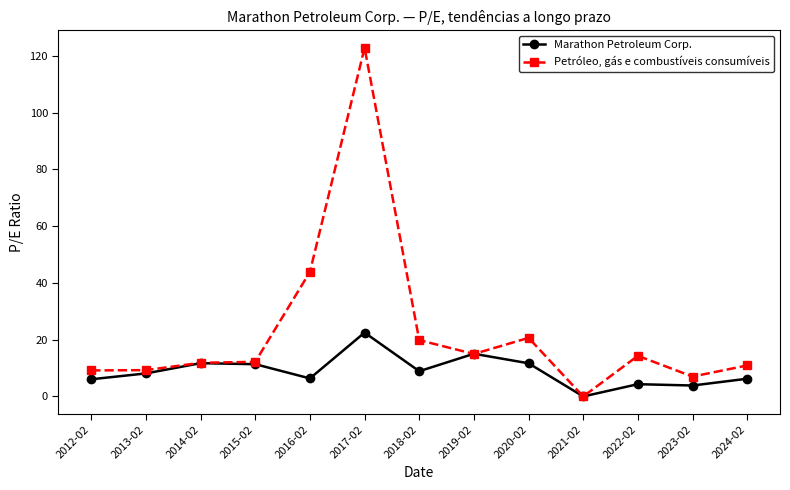

At which label does Marathon Petroleum Corp. reach its minimum?

2021-02